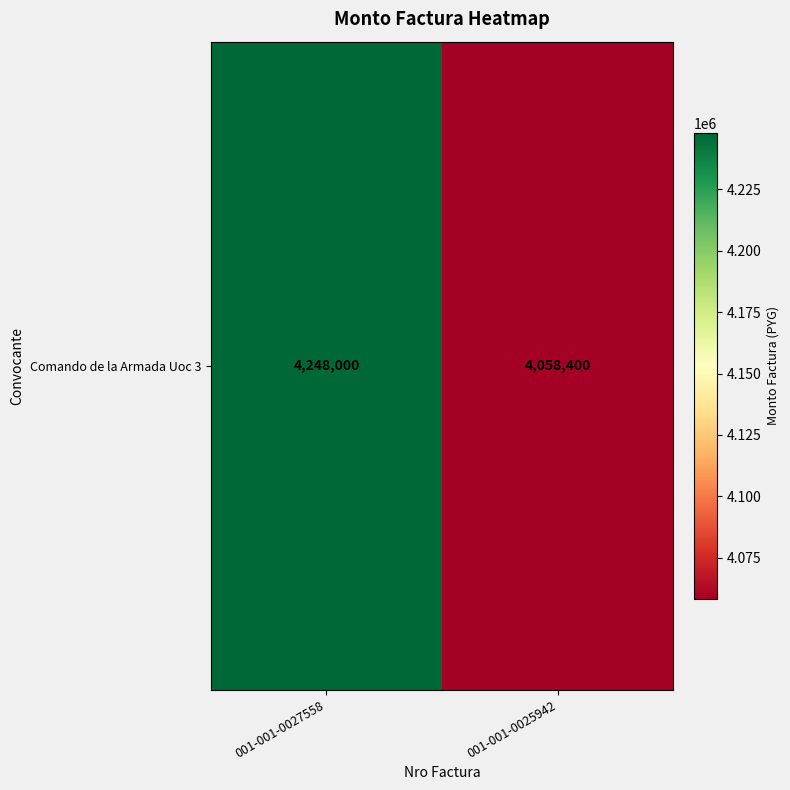

Reading right to left, list all the values displayed in this chart.

4058400	4248000